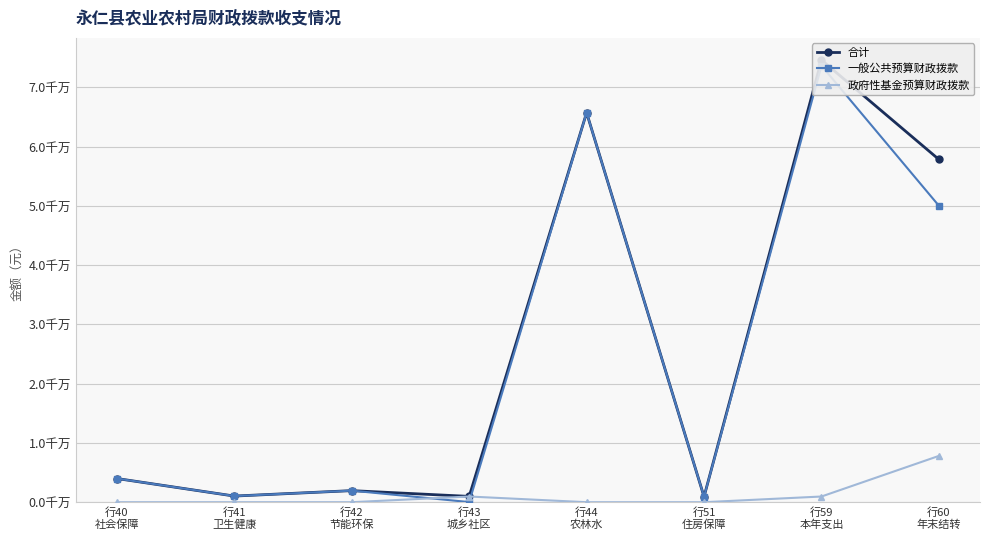

True or false: 合计 and 一般公共预算财政拨款 intersect in this chart.

False